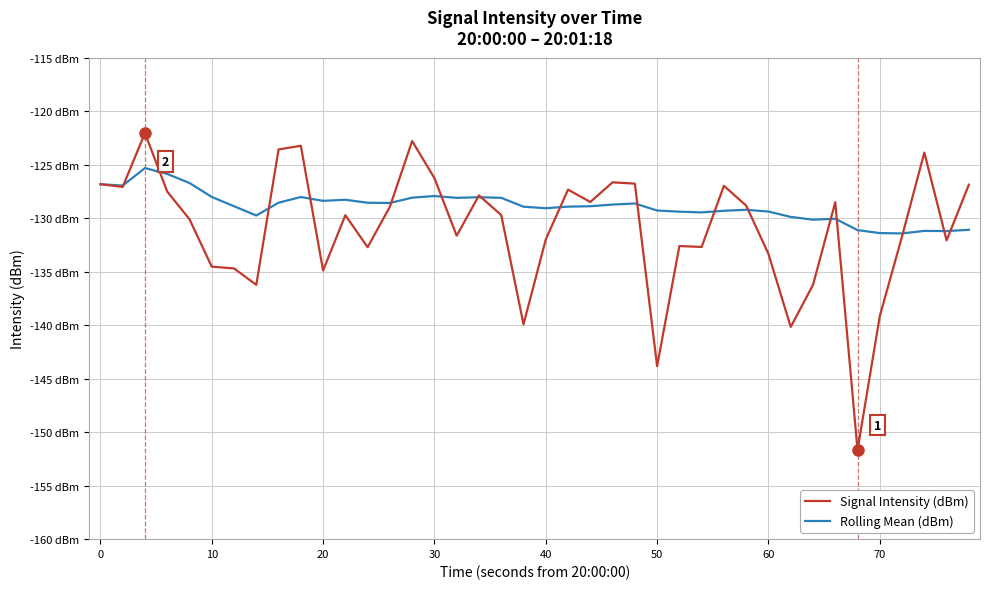

Rank the series by their average value, from highest to lowest.

Rolling Mean (dBm), Signal Intensity (dBm)